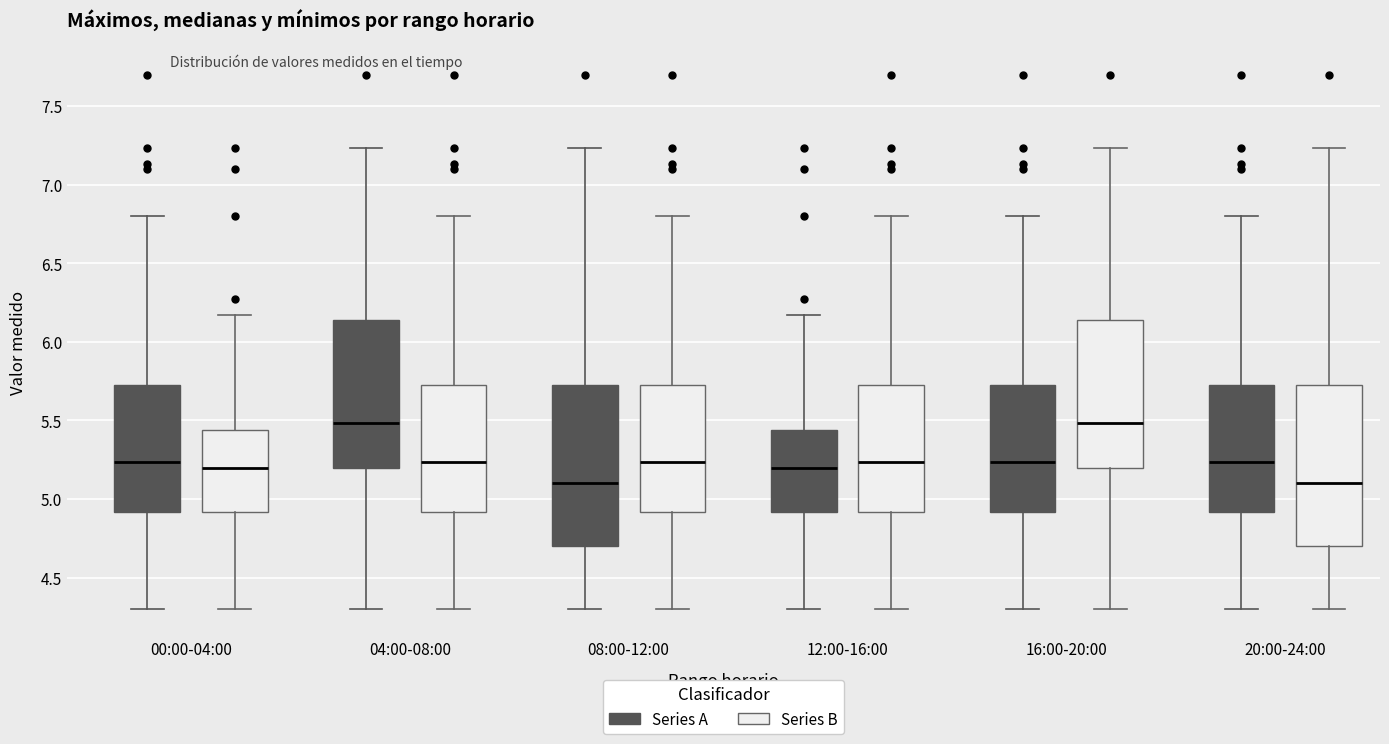

Reading left to right, read every box against the y-axis: the position of its median line, the range the box covers, and the ends of its whiskers. The values are not printed on the chart, so give them approximately, as read against the axis.

00:00-04:00 (Series A): median 5.25, box 4.90 to 5.70, whiskers 4.30 to 6.80
00:00-04:00 (Series B): median 5.20, box 4.90 to 5.45, whiskers 4.30 to 6.15
04:00-08:00 (Series A): median 5.50, box 5.20 to 6.15, whiskers 4.30 to 7.25
04:00-08:00 (Series B): median 5.25, box 4.90 to 5.70, whiskers 4.30 to 6.80
08:00-12:00 (Series A): median 5.10, box 4.70 to 5.70, whiskers 4.30 to 7.25
08:00-12:00 (Series B): median 5.25, box 4.90 to 5.70, whiskers 4.30 to 6.80
12:00-16:00 (Series A): median 5.20, box 4.90 to 5.45, whiskers 4.30 to 6.15
12:00-16:00 (Series B): median 5.25, box 4.90 to 5.70, whiskers 4.30 to 6.80
16:00-20:00 (Series A): median 5.25, box 4.90 to 5.70, whiskers 4.30 to 6.80
16:00-20:00 (Series B): median 5.50, box 5.20 to 6.15, whiskers 4.30 to 7.25
20:00-24:00 (Series A): median 5.25, box 4.90 to 5.70, whiskers 4.30 to 6.80
20:00-24:00 (Series B): median 5.10, box 4.70 to 5.70, whiskers 4.30 to 7.25